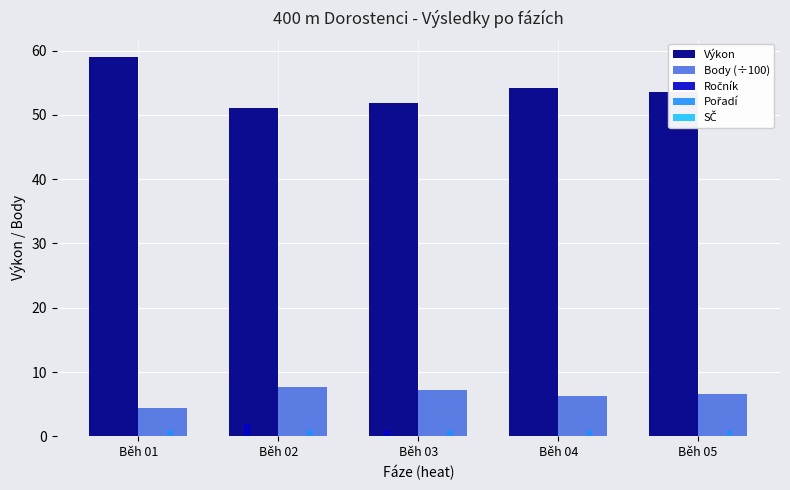

What is the maximum value shown in the chart?

59.0